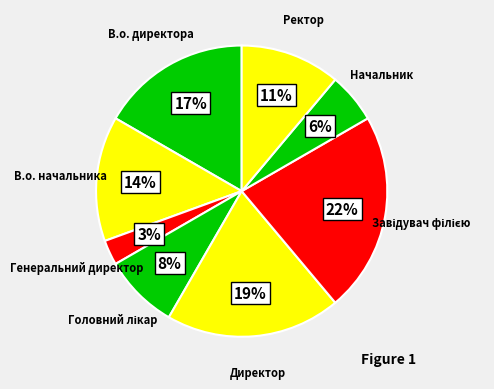

Rank the categories by value from lowest to highest.

Генеральний директор, Начальник, Головний лікар, Ректор, В.о. начальника, В.о. директора, Директор, Завідувач філією